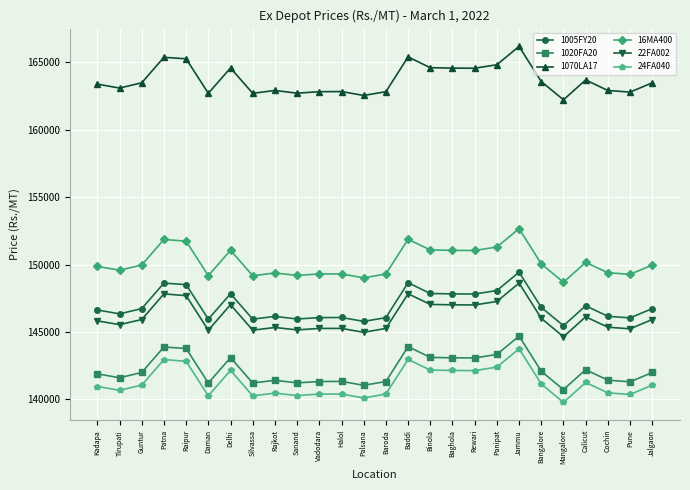

What value does the 1005FY20 series have at Mangalore, to the nearest 10?

145460